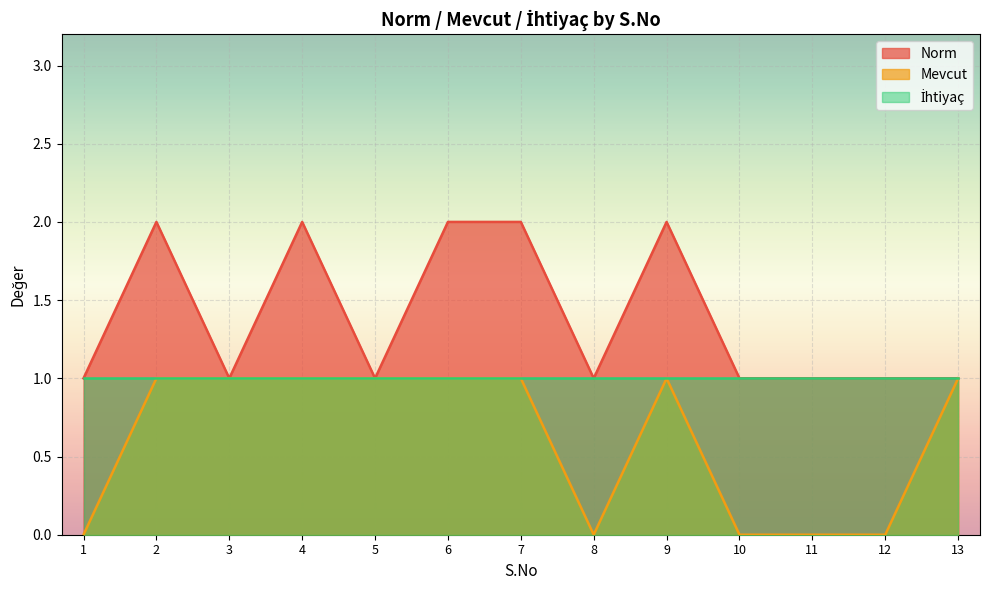

The value of Norm at 8 is 1. True or false?

True